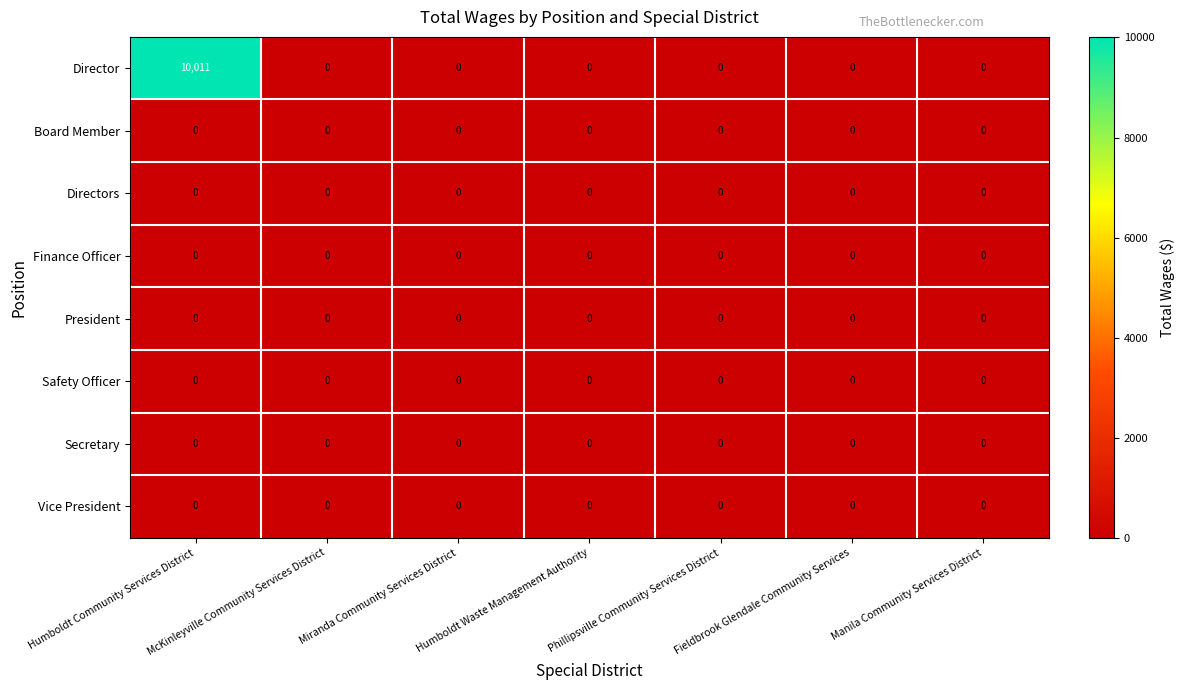

Which series has the widest spread of values?

Director